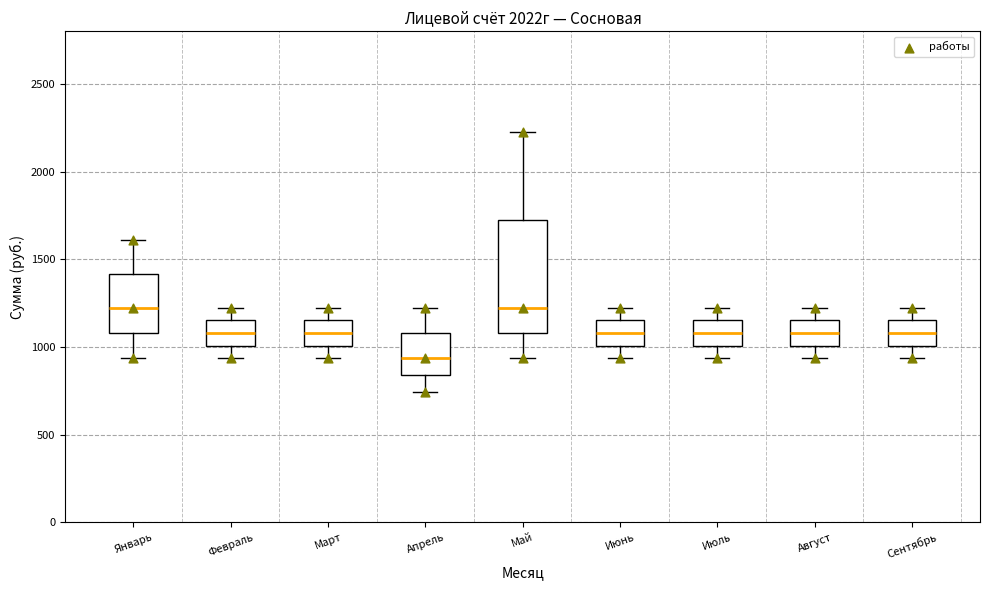

Reading left to right, transcribe this box plot: for each box, give where its median line is, the range the box spans, and where its two whiskers end, as read against the y-axis. The values are not printed on the chart, so give them approximately, as read against the axis.

Январь: median 1200, box 1100 to 1400, whiskers 950 to 1600
Февраль: median 1100, box 1000 to 1150, whiskers 950 to 1200
Март: median 1100, box 1000 to 1150, whiskers 950 to 1200
Апрель: median 950, box 850 to 1100, whiskers 750 to 1200
Май: median 1200, box 1100 to 1700, whiskers 950 to 2250
Июнь: median 1100, box 1000 to 1150, whiskers 950 to 1200
Июль: median 1100, box 1000 to 1150, whiskers 950 to 1200
Август: median 1100, box 1000 to 1150, whiskers 950 to 1200
Сентябрь: median 1100, box 1000 to 1150, whiskers 950 to 1200